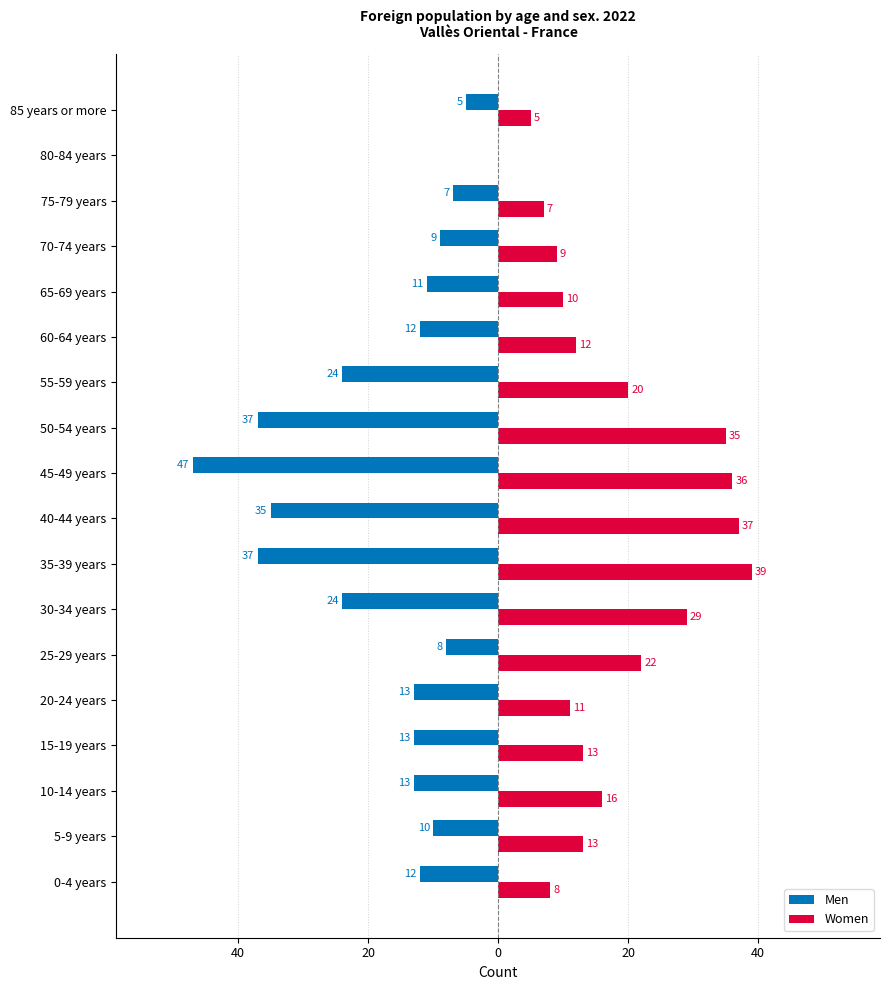

What are all the series names shown in the legend?

Men, Women